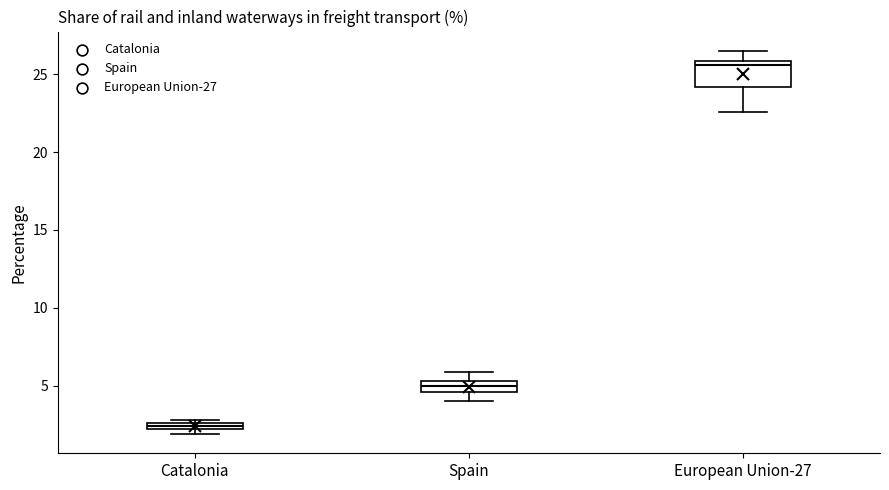

Which box is the tallest, from its lower edge to its upper edge?

European Union-27